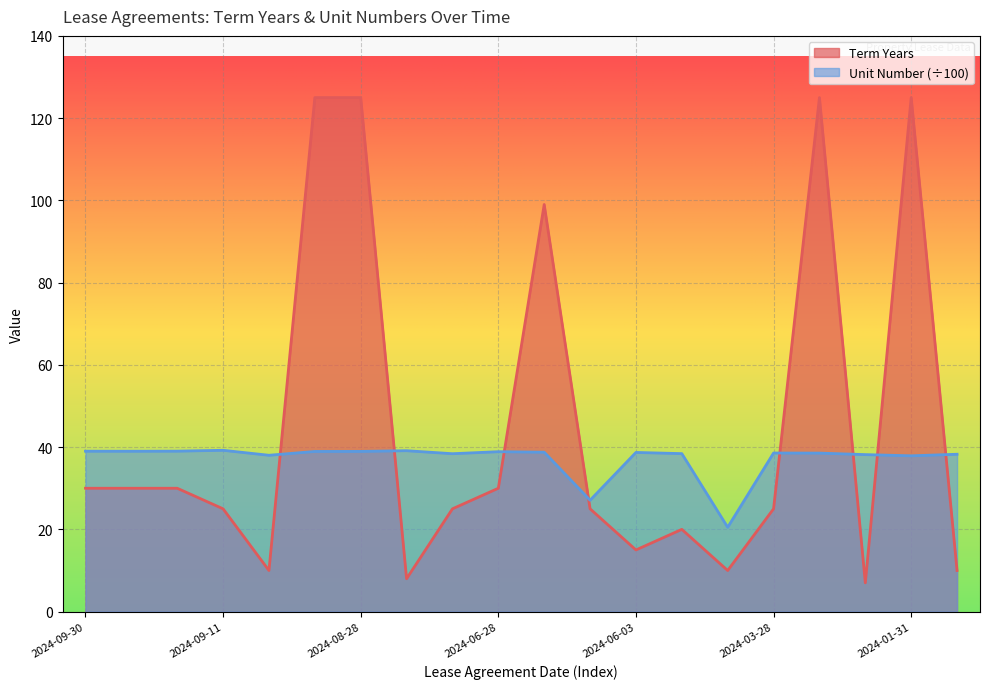

What is the approximate value of Term Years at 2024-09-30?

30.0